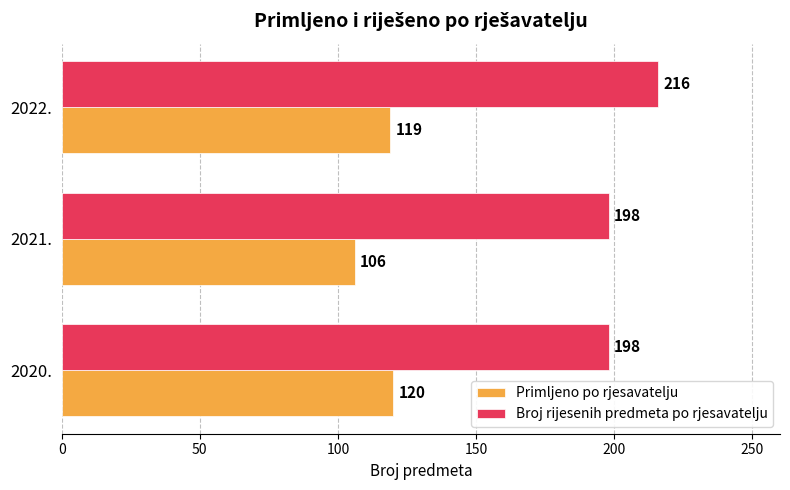

How many distinct data groups are displayed?

2